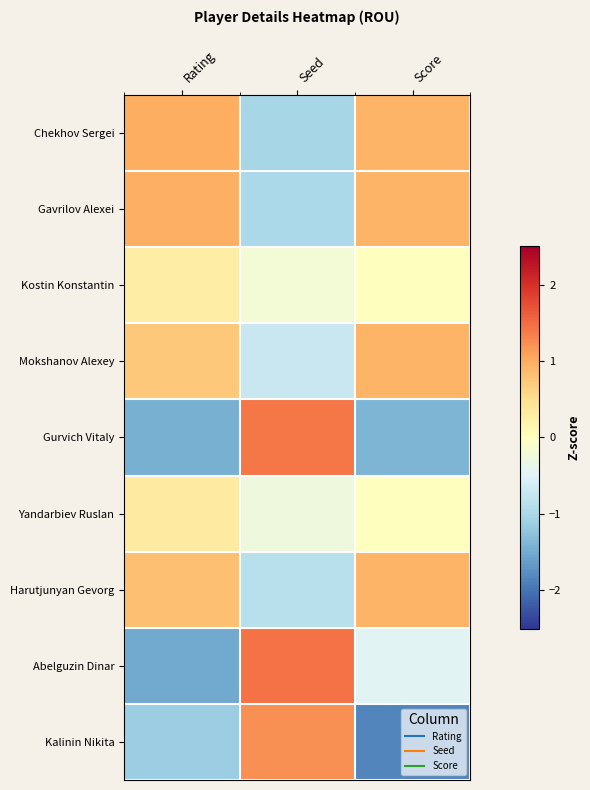

How many series are shown in this chart?

9